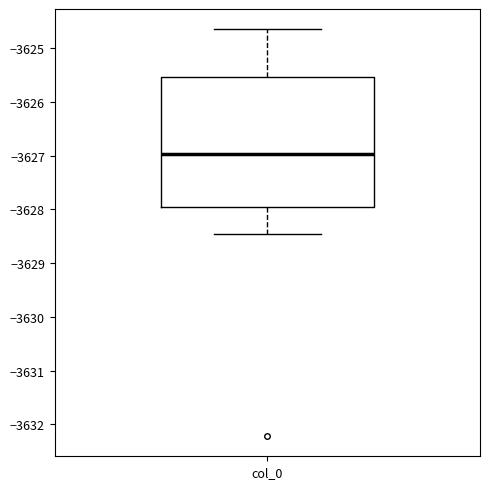

Transcribe this box plot: give where the median line is, the range the box spans, and where the two whiskers end, as read against the y-axis. The values are not printed on the chart, so give them approximately, as read against the axis.

median -3627.0, box -3628.0 to -3625.5, whiskers -3628.5 to -3624.6